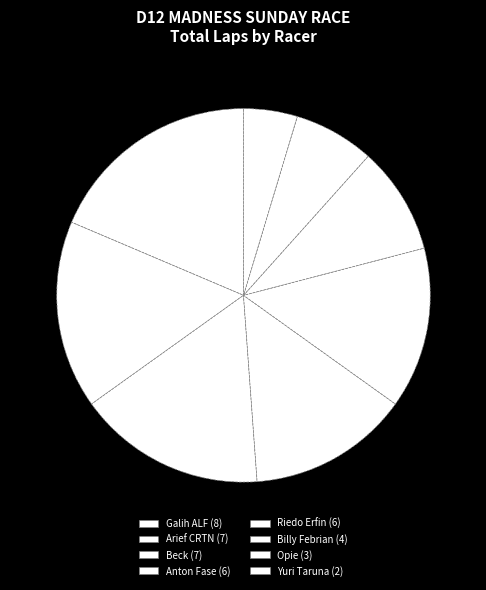

Which slice is the largest?

Galih ALF